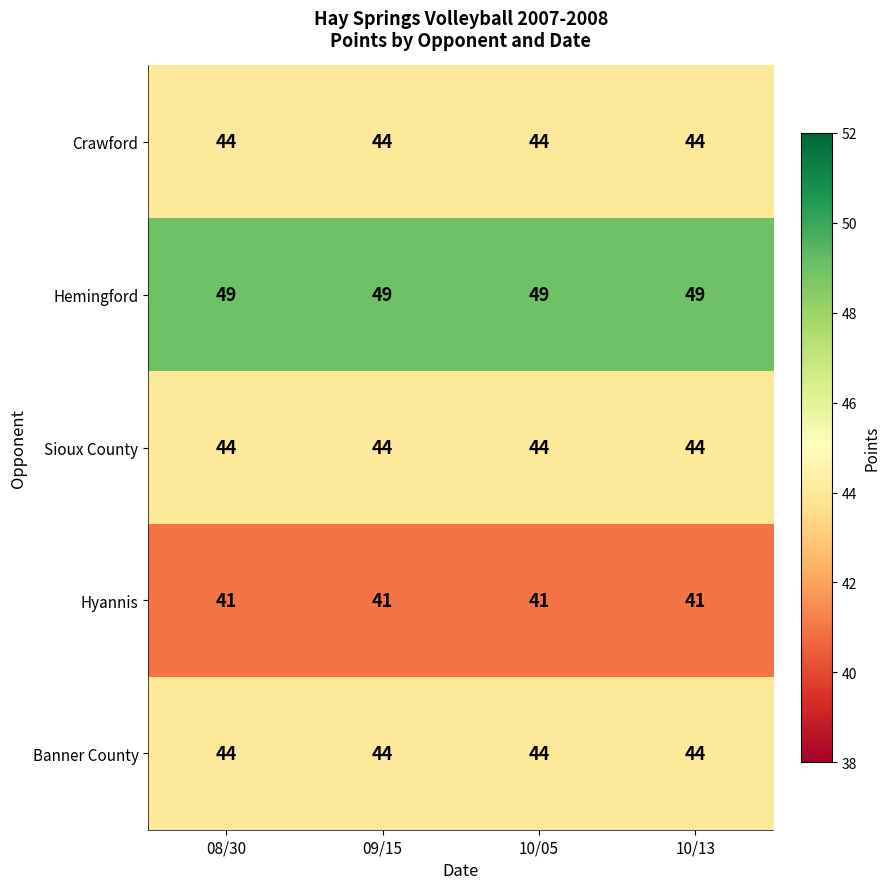

The Hyannis series shows 41 at 10/13. True or false?

True